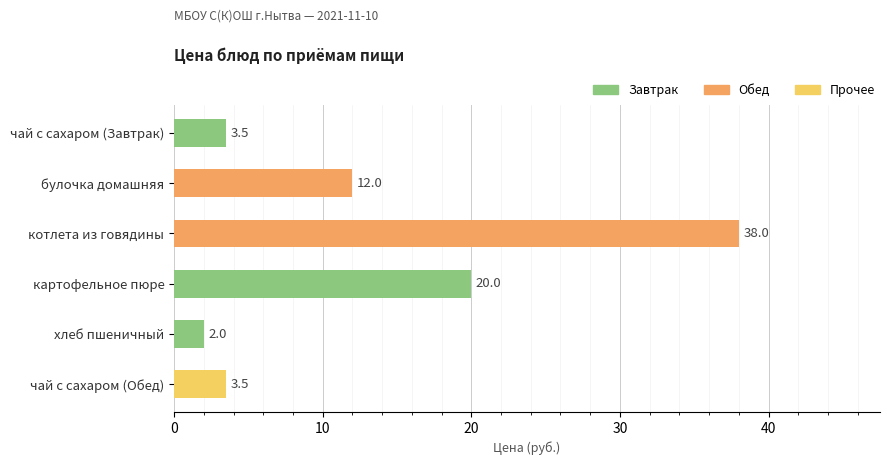

Where is the data nearest to the value 20?

картофельное пюре